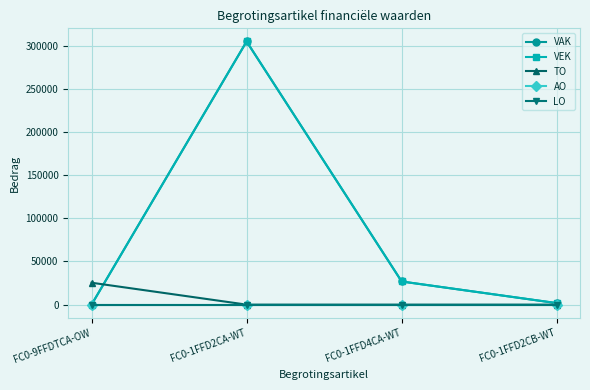

Is it true that AO equals 0 at FC0-1FFD4CA-WT?

True